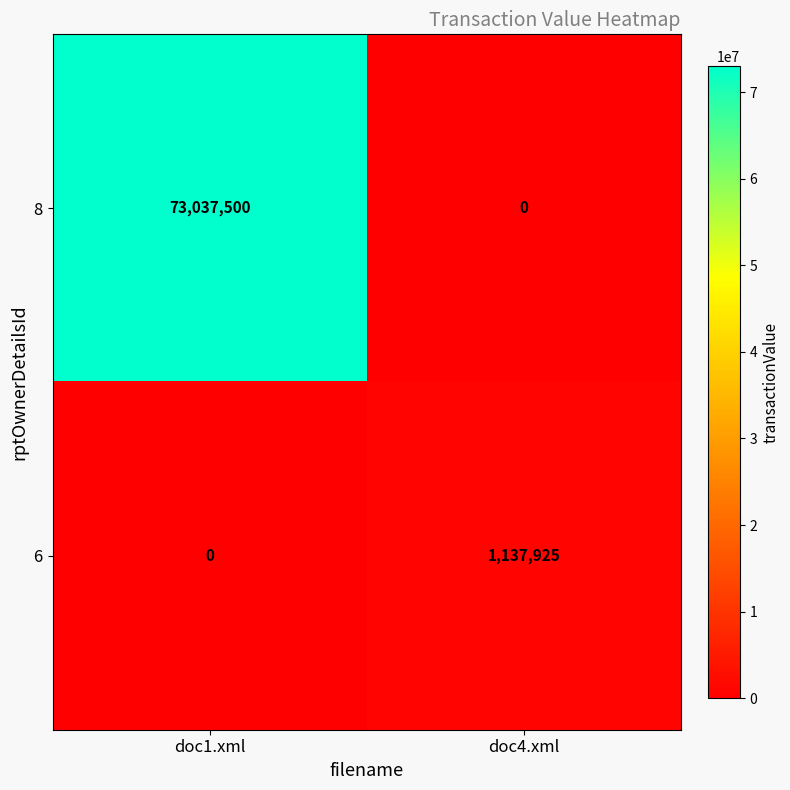

Count the number of data series in this chart.

2